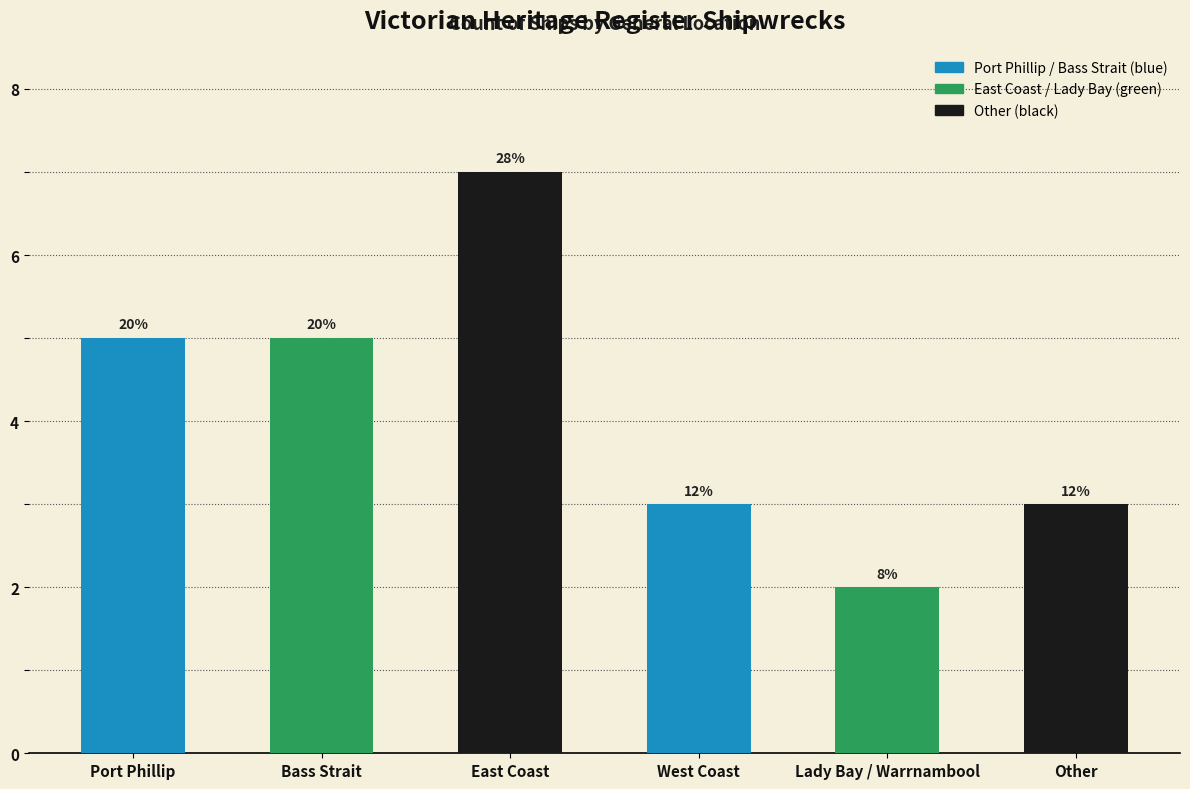

Where is the data nearest to the value 4?

Port Phillip